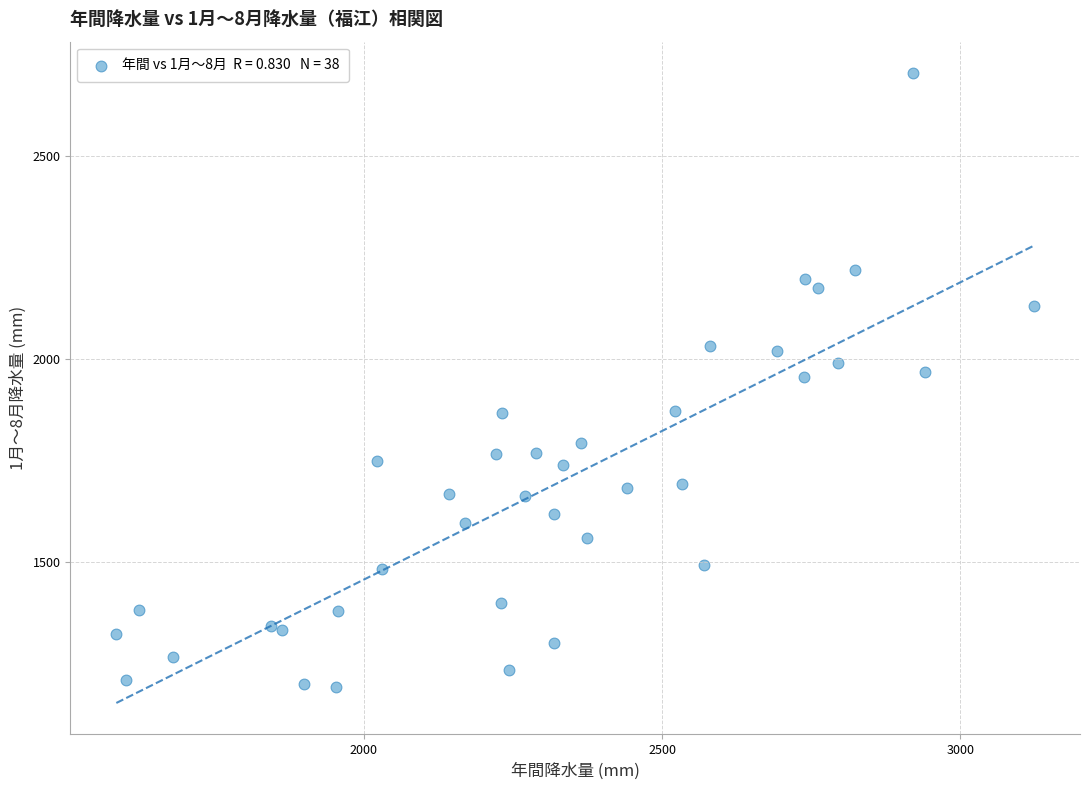

What is the range of Y values (max minus min)?

1514.0